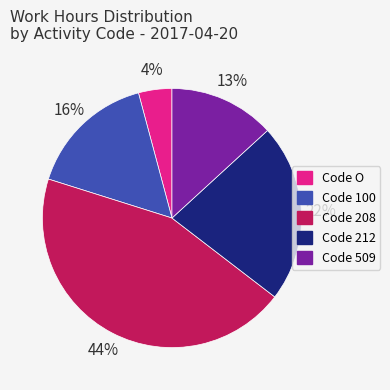

How many segments does this pie chart have?

5